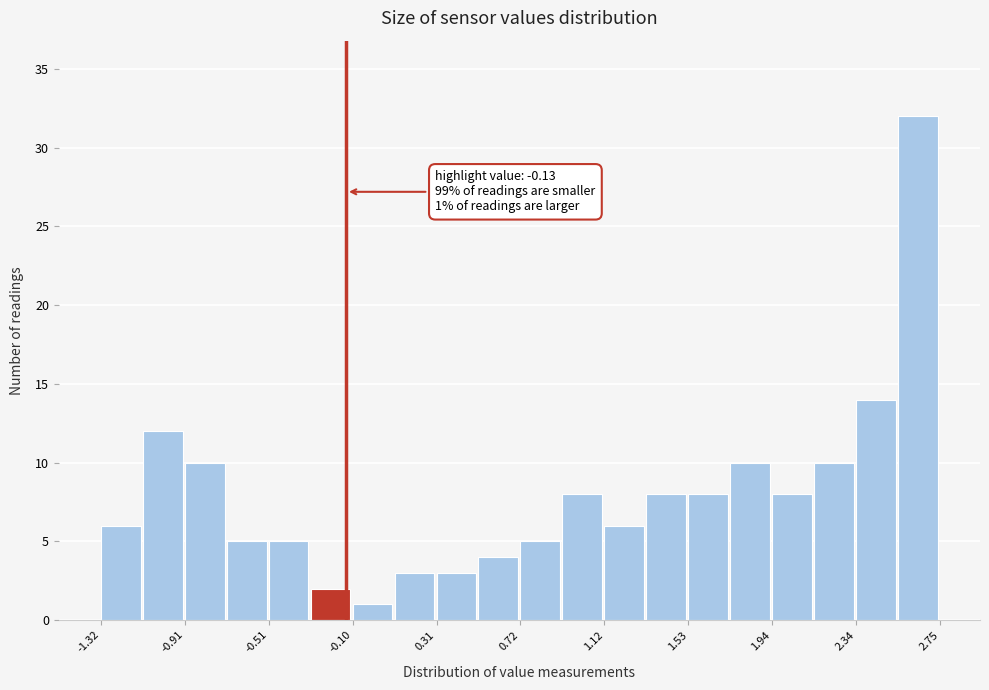

Which range on the x-axis has the tallest bar?

2.55 to 2.75